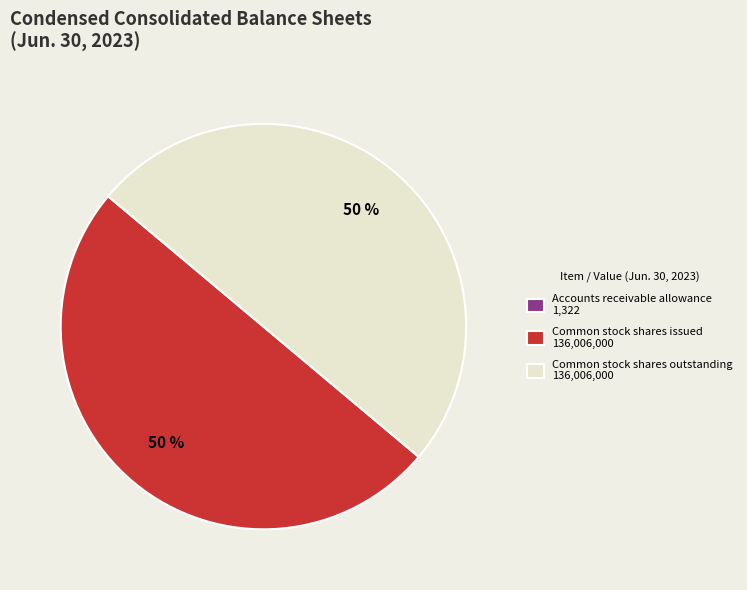

What is the ratio of the value at Common stock shares outstanding 136,006,000 to the value at Common stock shares issued 136,006,000?

1.0